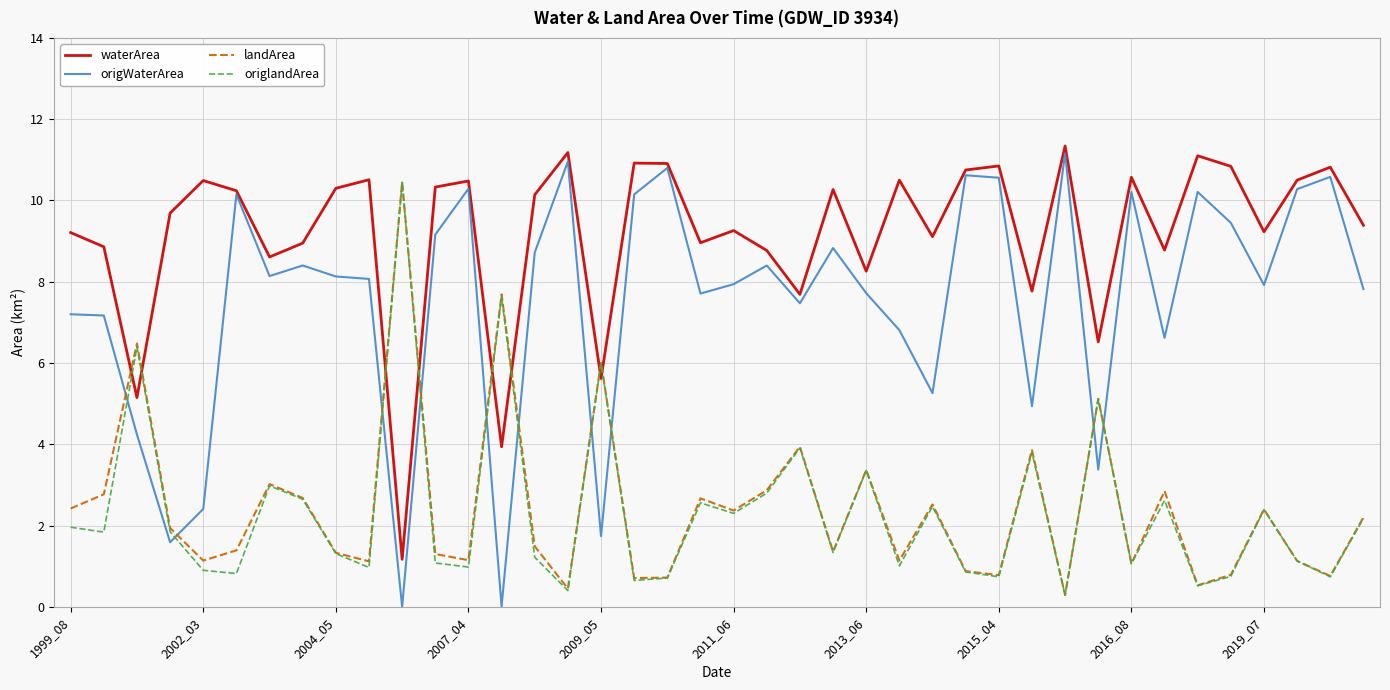

Which series has the largest total across all categories?

waterArea